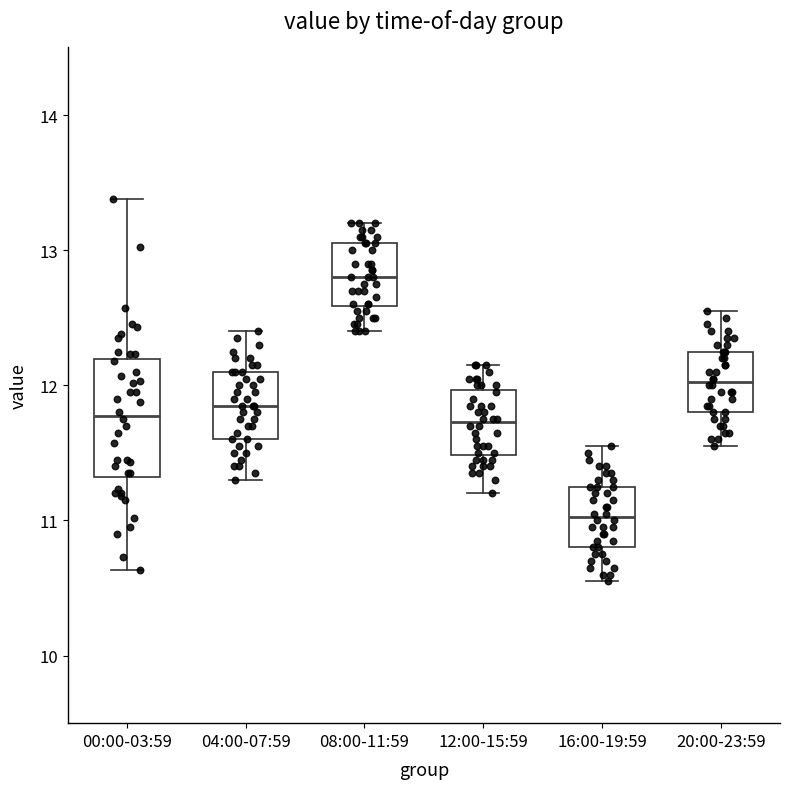

Reading left to right, read every box against the y-axis: the position of its median line, the range the box covers, and the ends of its whiskers. The values are not printed on the chart, so give them approximately, as read against the axis.

00:00-03:59: median 11.8, box 11.3 to 12.2, whiskers 10.6 to 13.4
04:00-07:59: median 11.9, box 11.6 to 12.1, whiskers 11.3 to 12.4
08:00-11:59: median 12.8, box 12.6 to 13.1, whiskers 12.4 to 13.2
12:00-15:59: median 11.7, box 11.5 to 12.0, whiskers 11.2 to 12.2
16:00-19:59: median 11.0, box 10.8 to 11.3, whiskers 10.6 to 11.6
20:00-23:59: median 12.0, box 11.8 to 12.3, whiskers 11.6 to 12.6